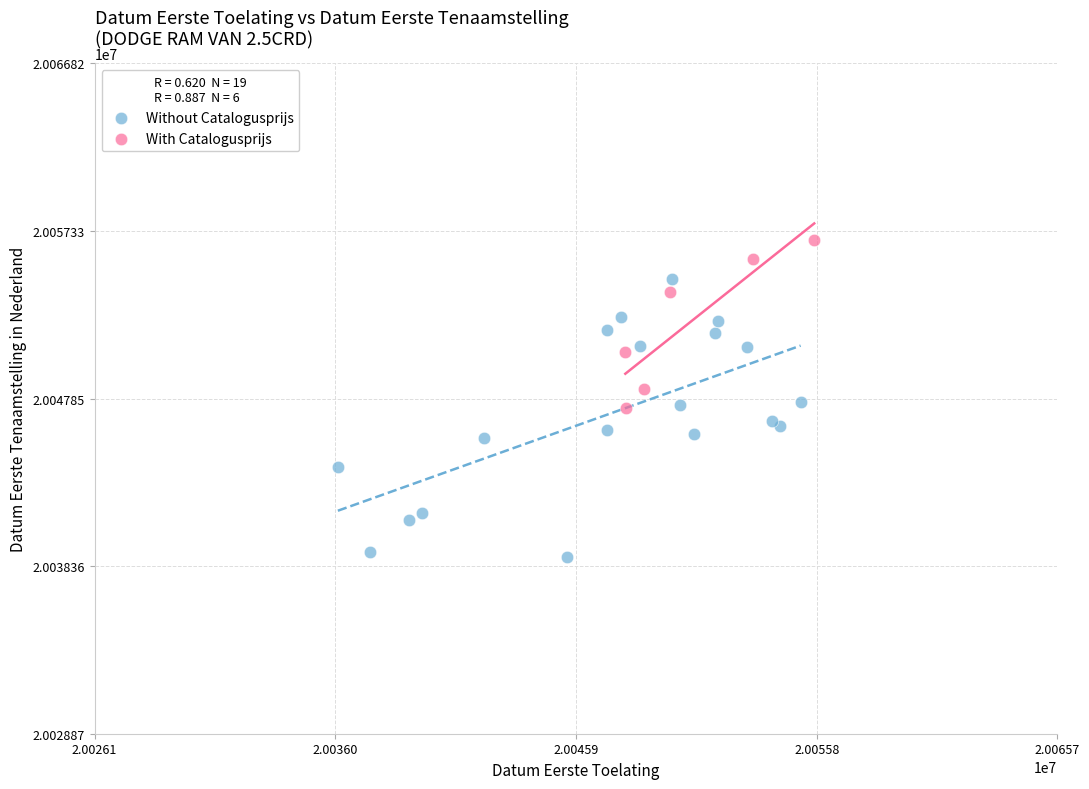

Which series reaches the minimum Y coordinate?

Without Catalogusprijs